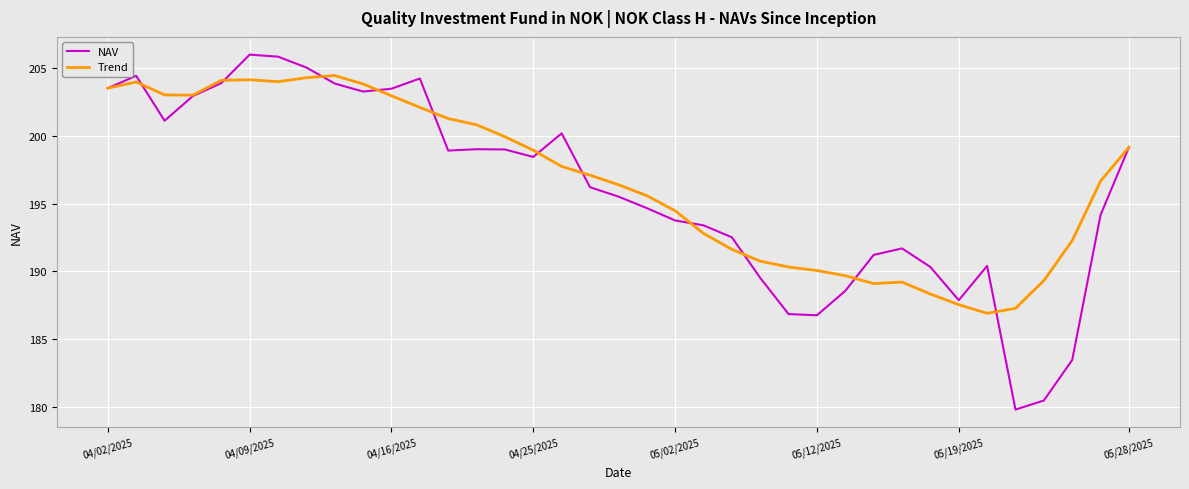

What is the difference between the second highest and second lowest values in the NAV series?

25.3